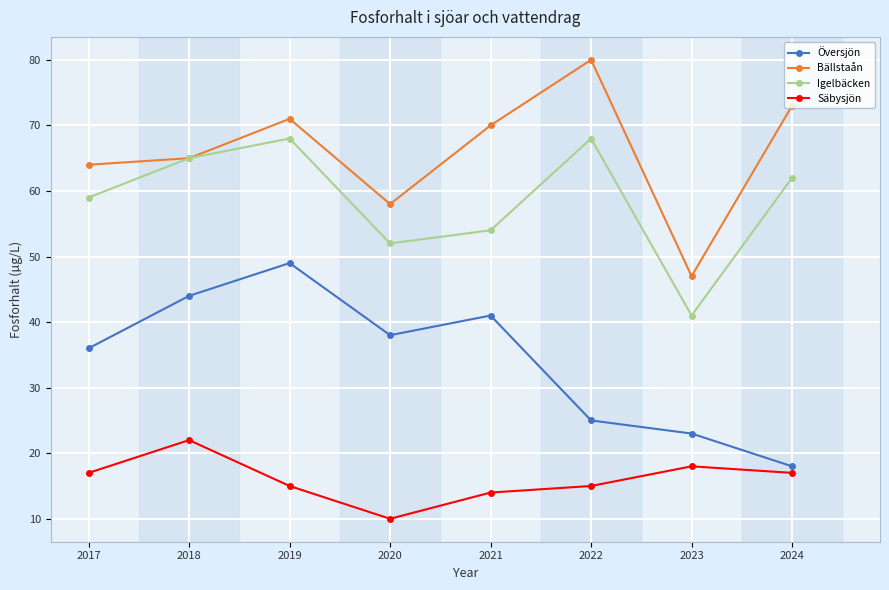

At how many categories does at least one series exceed 24?

8